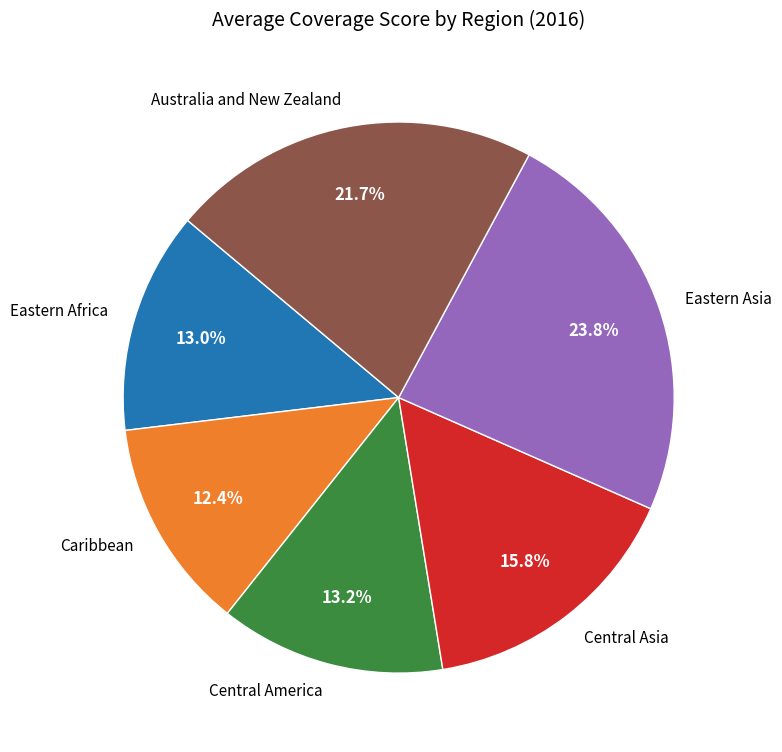

Is it true that Central America is 22% of the pie?

False